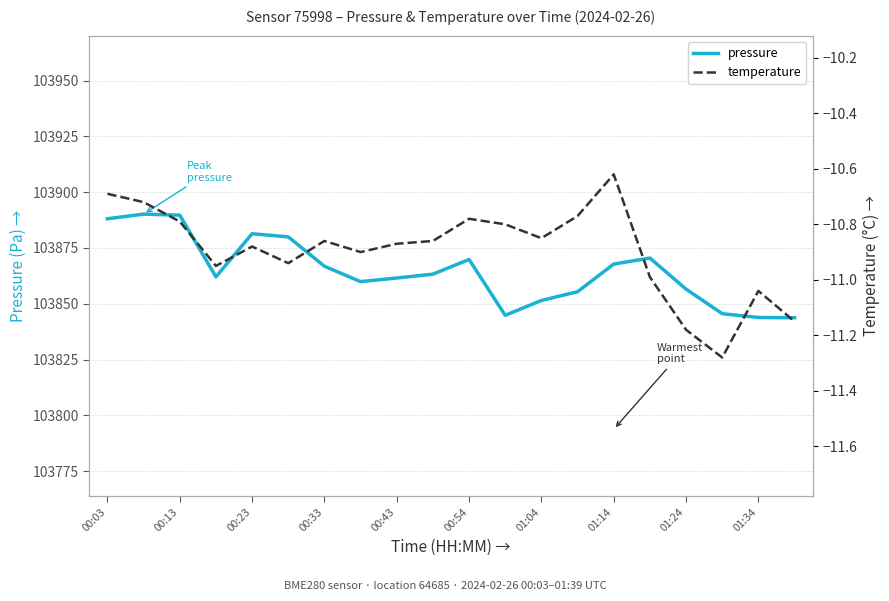

The pressure series shows 184068.9 at 00:54. True or false?

False